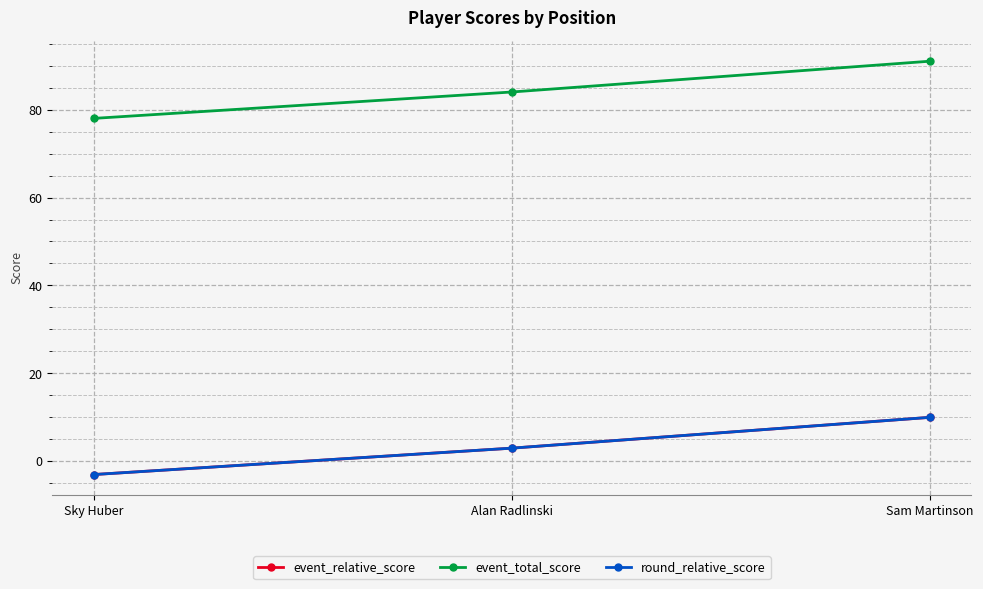

What is the sum of the round_relative_score values at Sky Huber and Sam Martinson?

7